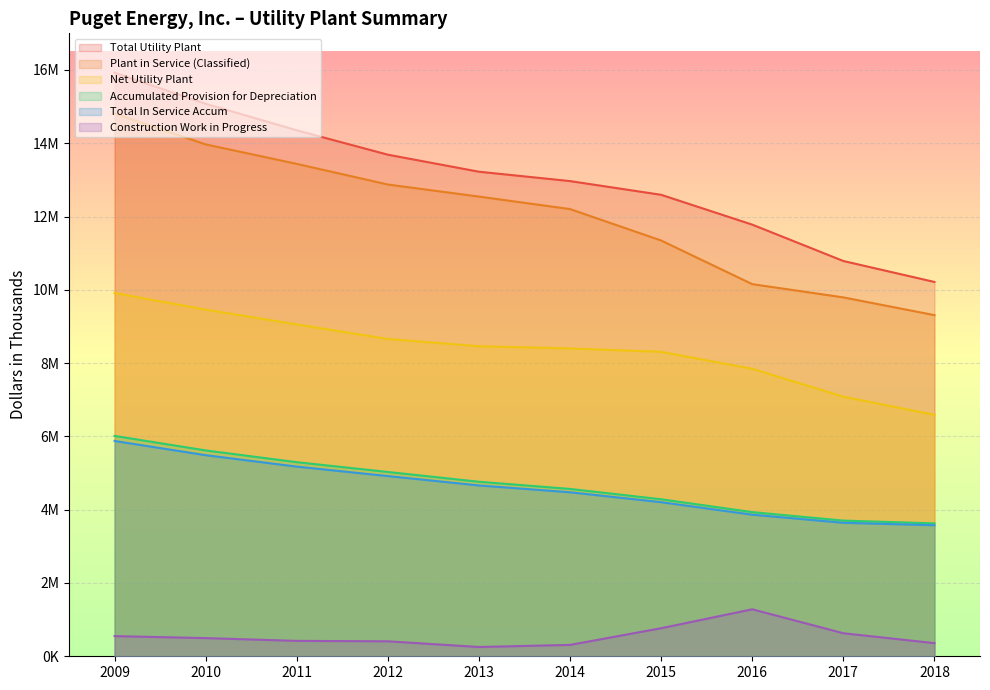

Which series has the widest spread of values?

Total Utility Plant